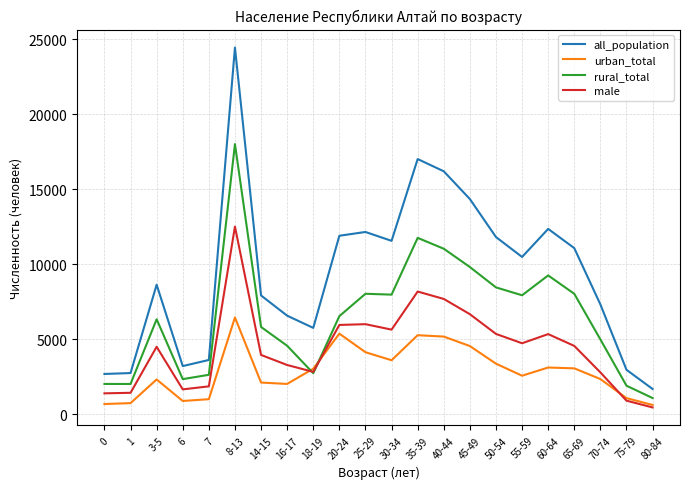

List the series in order of their peak value, lowest first.

urban_total, male, rural_total, all_population